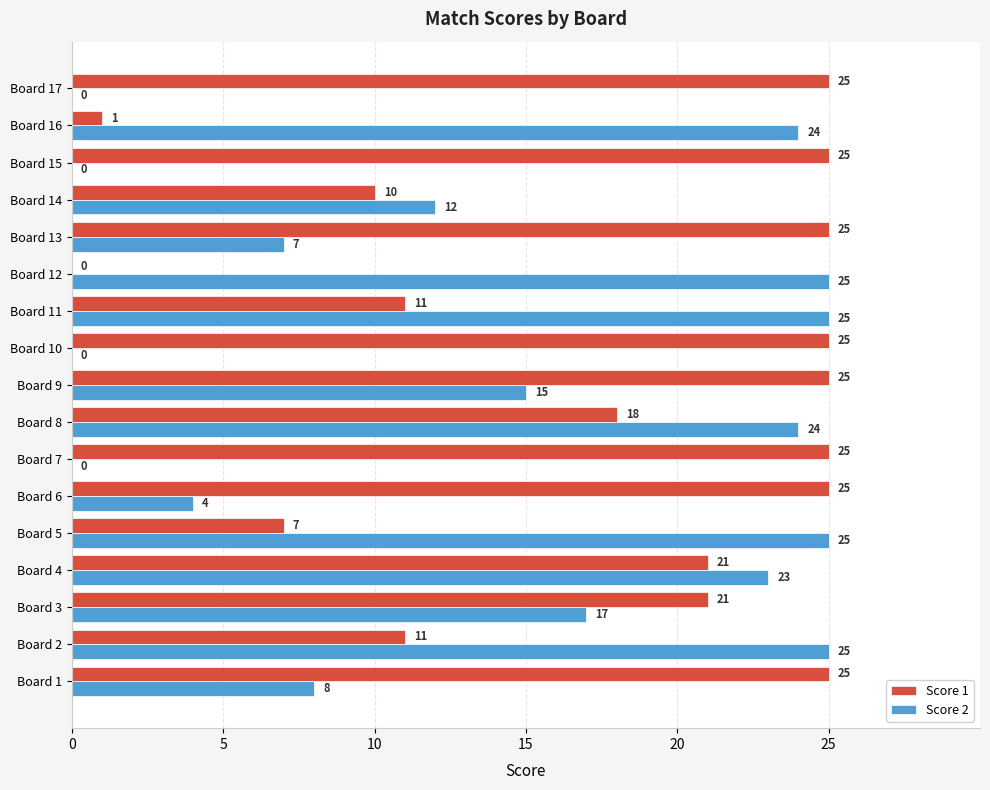

How many distinct data groups are displayed?

2